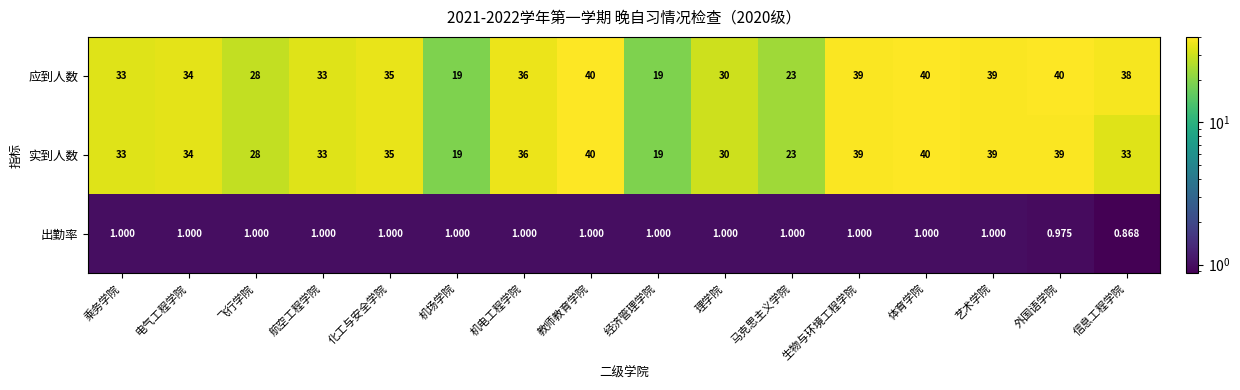

How many categories are shown in the chart?

16